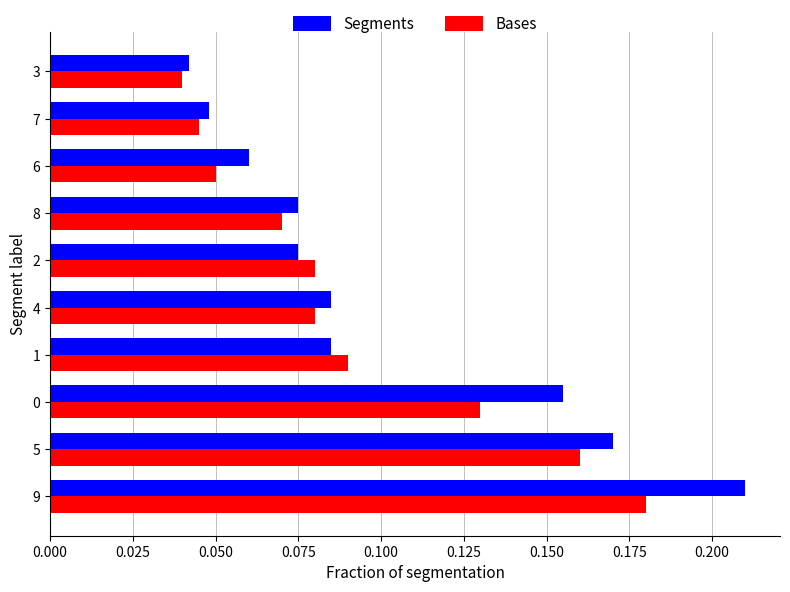

Which series changed the most between 0 and 4?

Segments